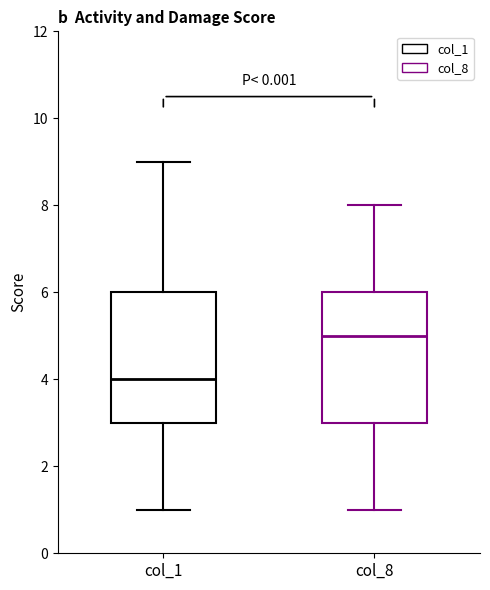

Where is the upper edge of the box for col_1 on the y-axis? The values are not printed on the chart, so give them approximately, as read against the axis.

6